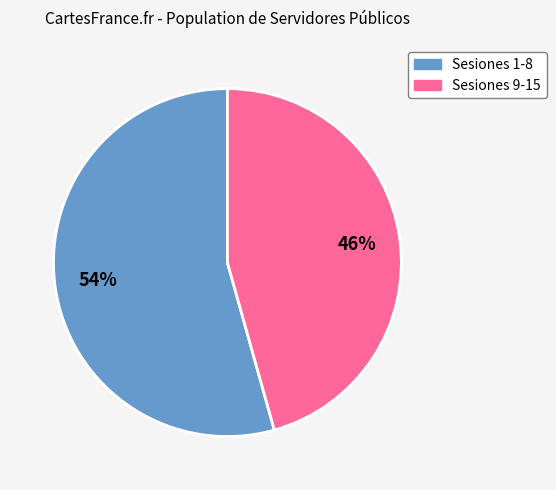

To the nearest percent, what is the average slice percentage?

50%